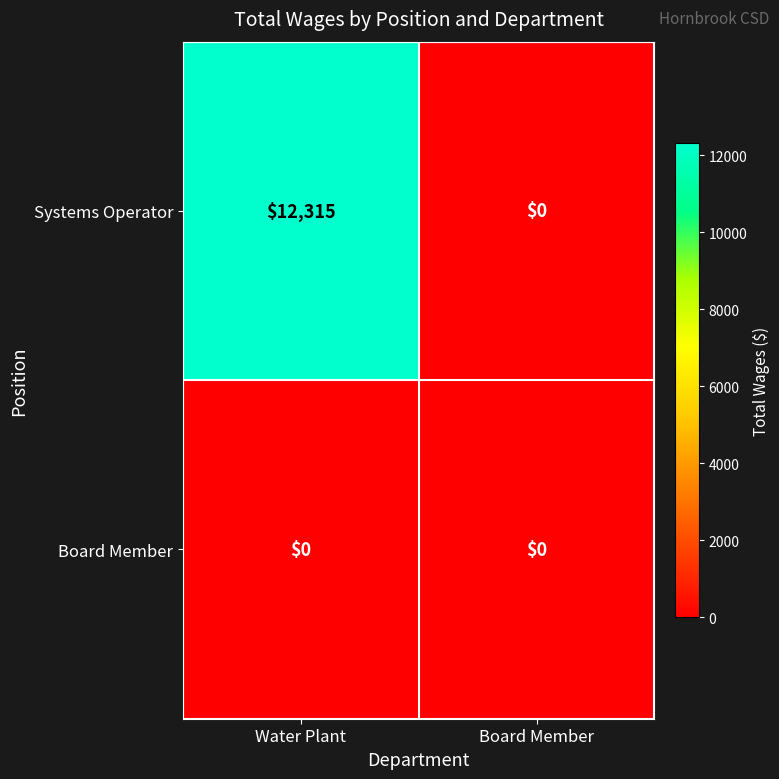

Reading left to right, list all the values displayed in this chart.

Systems Operator: 12315	0
Board Member: 0	0